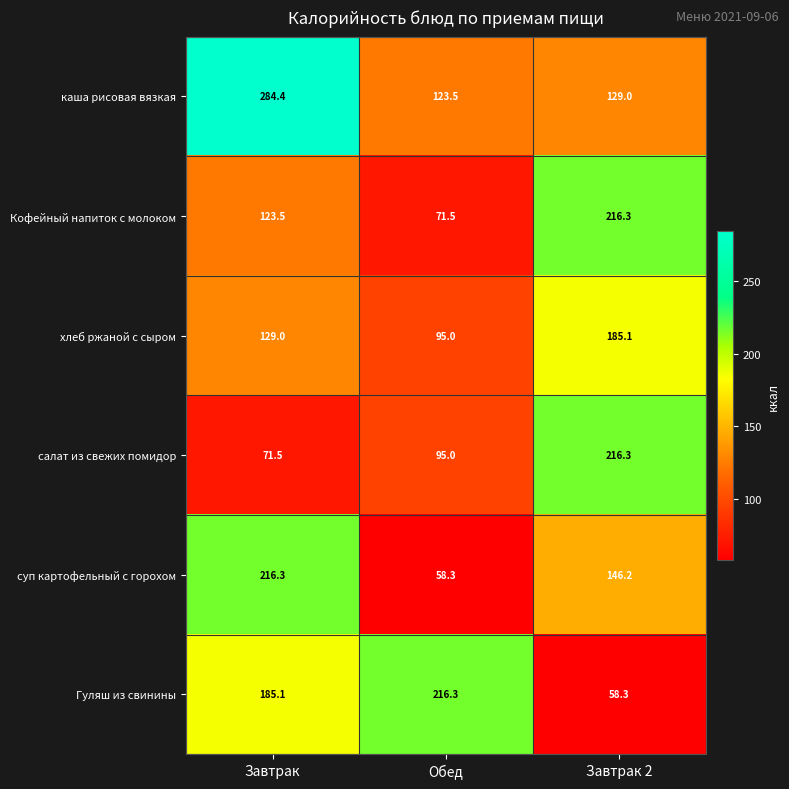

List the labels in order of суп картофельный с горохом value, smallest first.

Обед, Завтрак 2, Завтрак